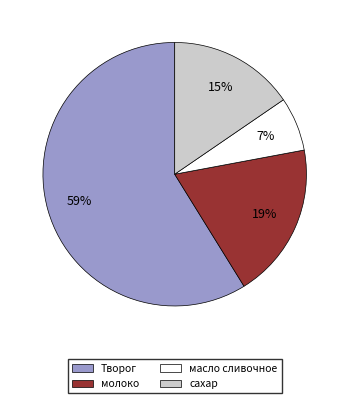

To the nearest percent, what is the average slice percentage?

25%